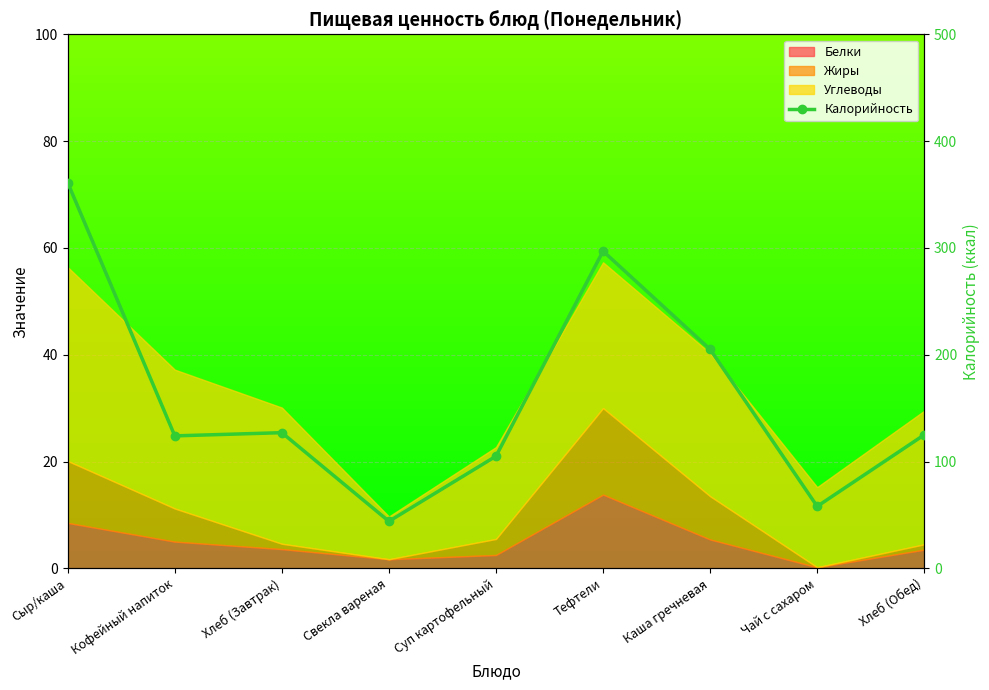

What is the greatest value displayed?

361